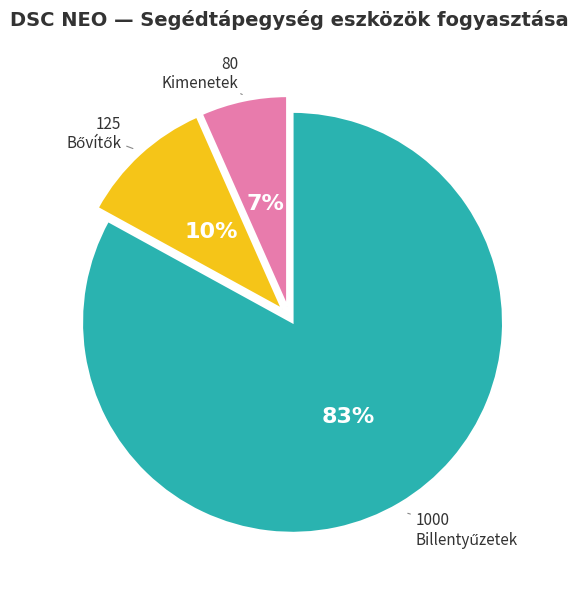

The Kimenetek slice represents 7% of the pie. True or false?

True